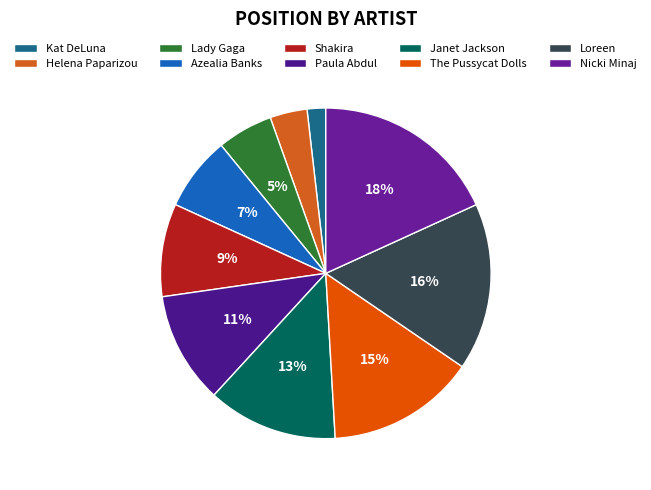

Approximately how many times larger is the value at Helena Paparizou compared to The Pussycat Dolls?

0.2